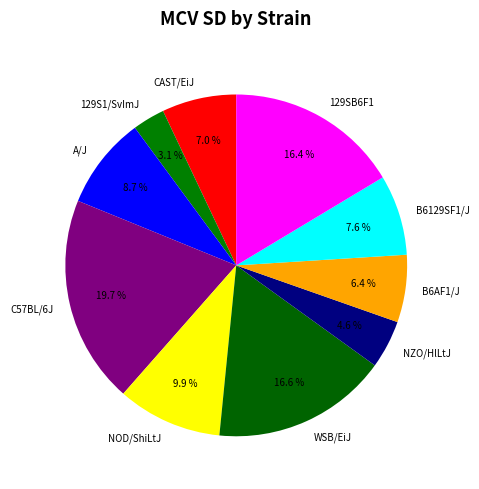

How many slices are in this pie chart?

10